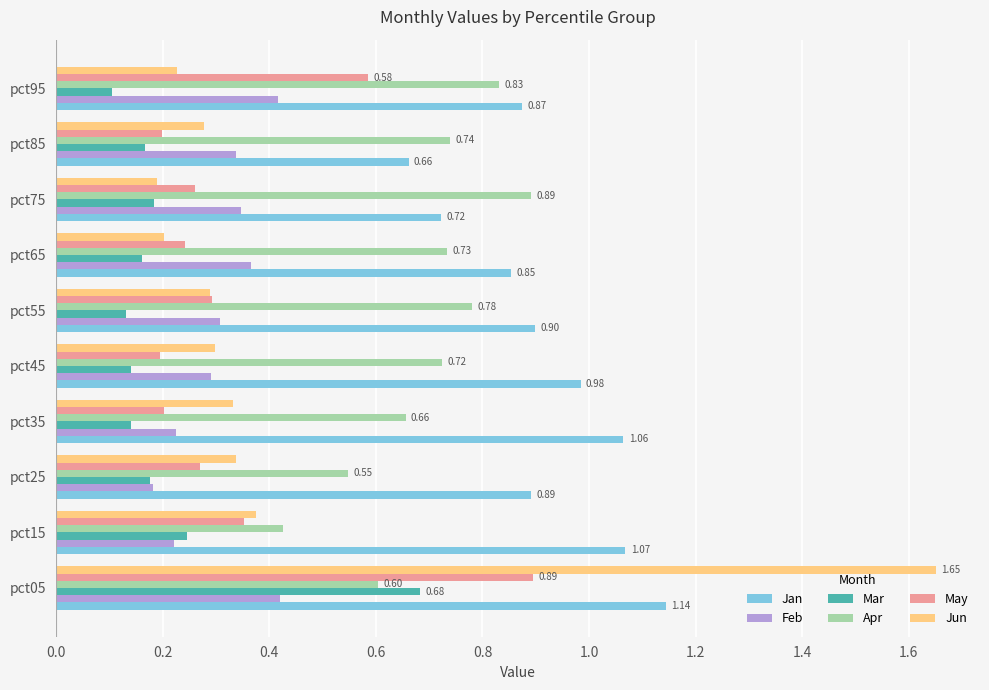

Is the value of May at pct55 greater than the value of Jan at pct55?

No